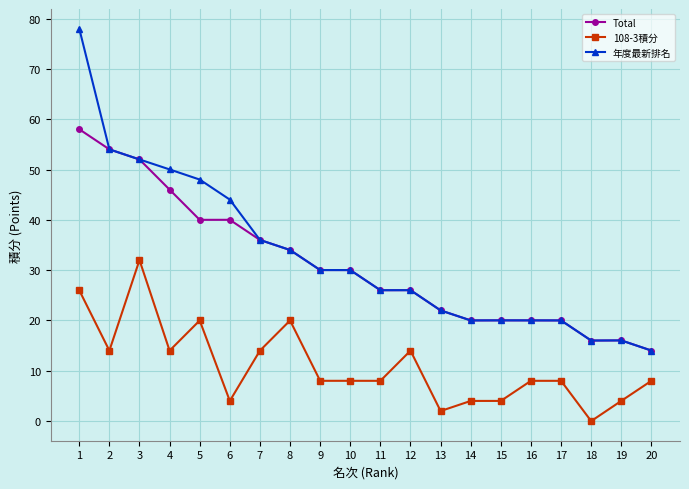

How many positive values does the 108-3積分 series have?

19